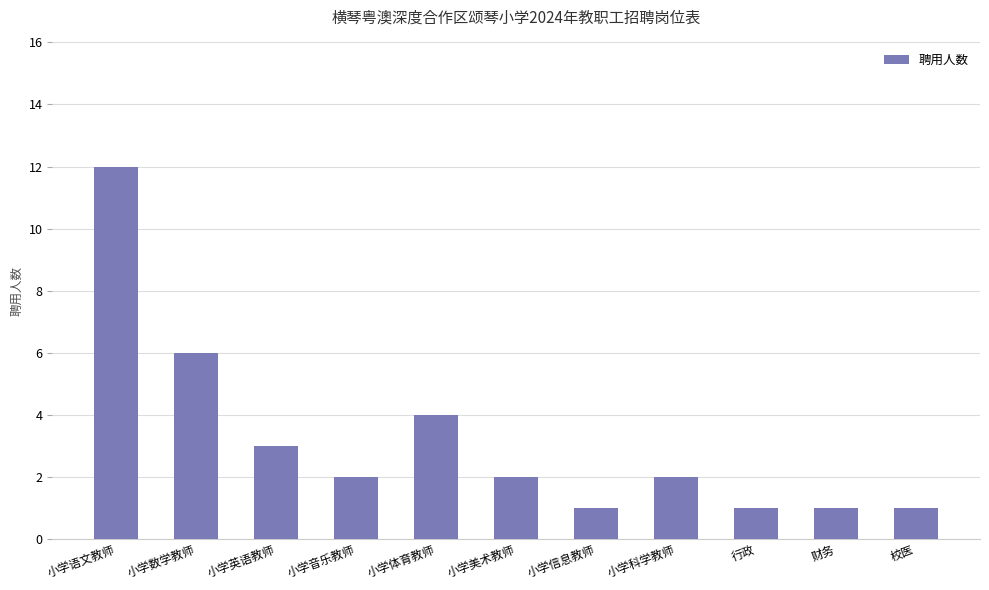

Where is the data nearest to the value 6?

小学数学教师